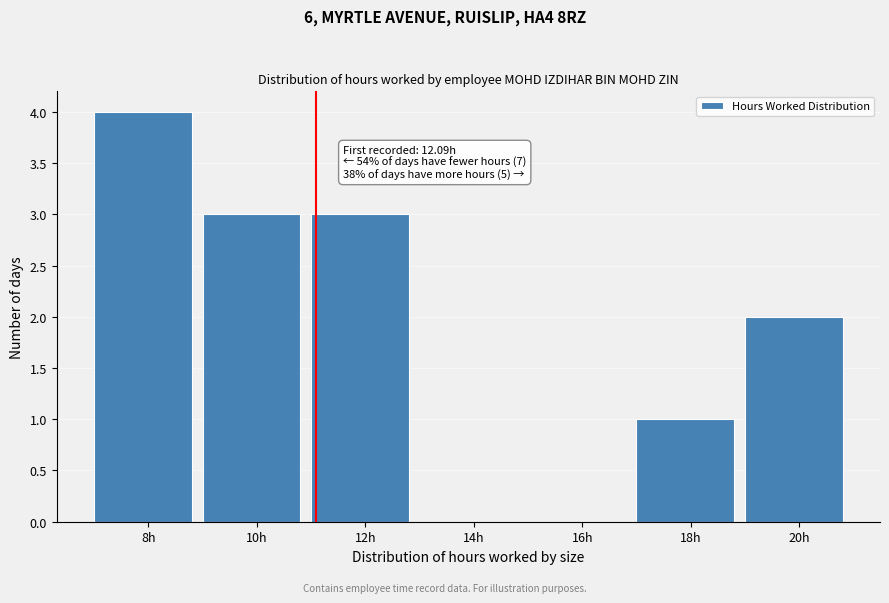

Reading right to left, transcribe all the data shown in this chart.

20h=2	18h=1	16h=0	14h=0	12h=3	10h=3	8h=4